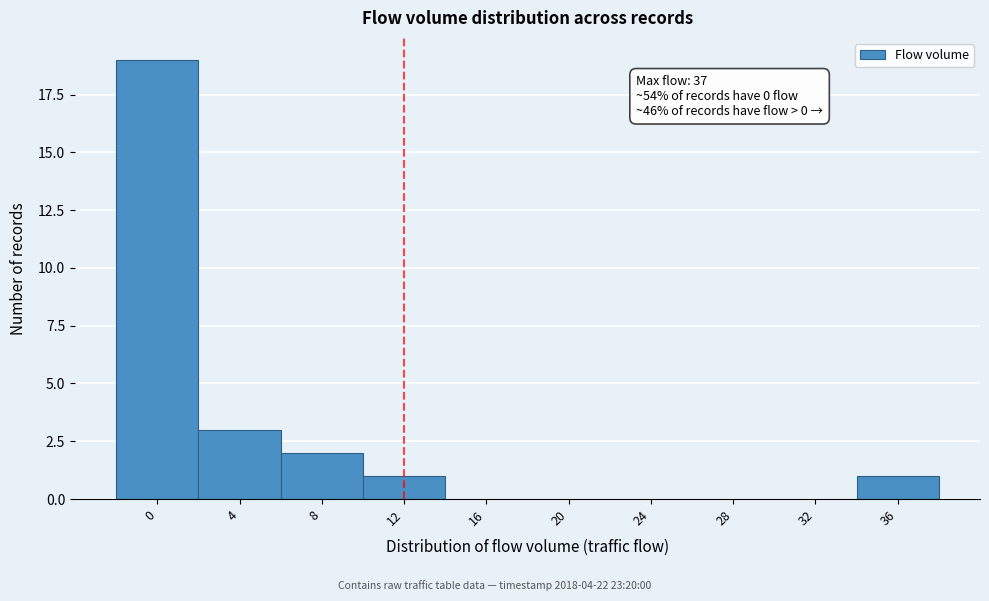

Reading left to right, extract all data points from this chart.

0=19	4=3	8=2	12=1	16=0	20=0	24=0	28=0	32=0	36=1